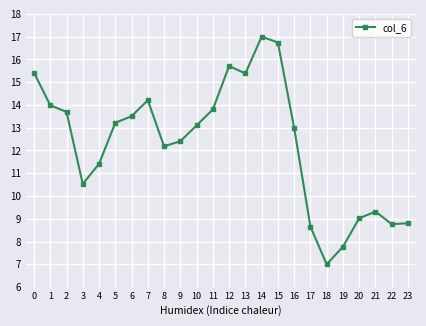

Reading left to right, transcribe all the data shown in this chart.

15.4	14.0	13.7	10.5	11.4	13.2	13.5	14.2	12.2	12.4	13.1	13.8	15.7	15.4	17.0	16.7	13.0	8.7	7.0	7.8	9.0	9.3	8.8	8.8